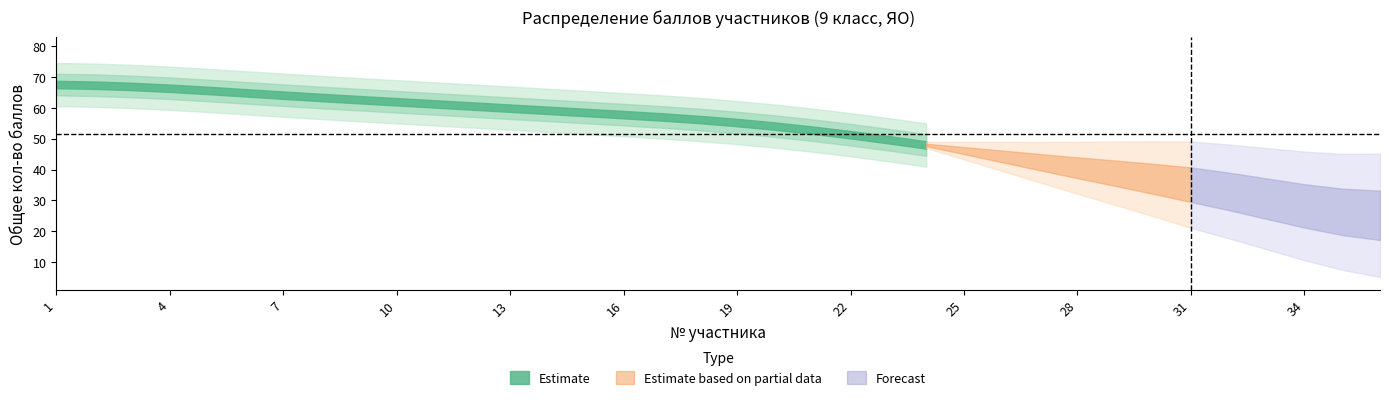

At which label is the value closest to 42?

27